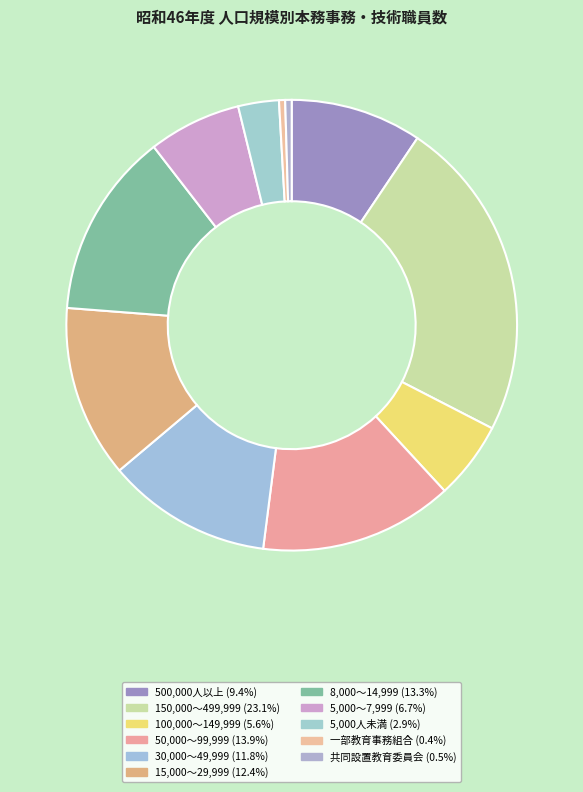

To the nearest percent, what portion does 8,000～14,999 represent?

13%